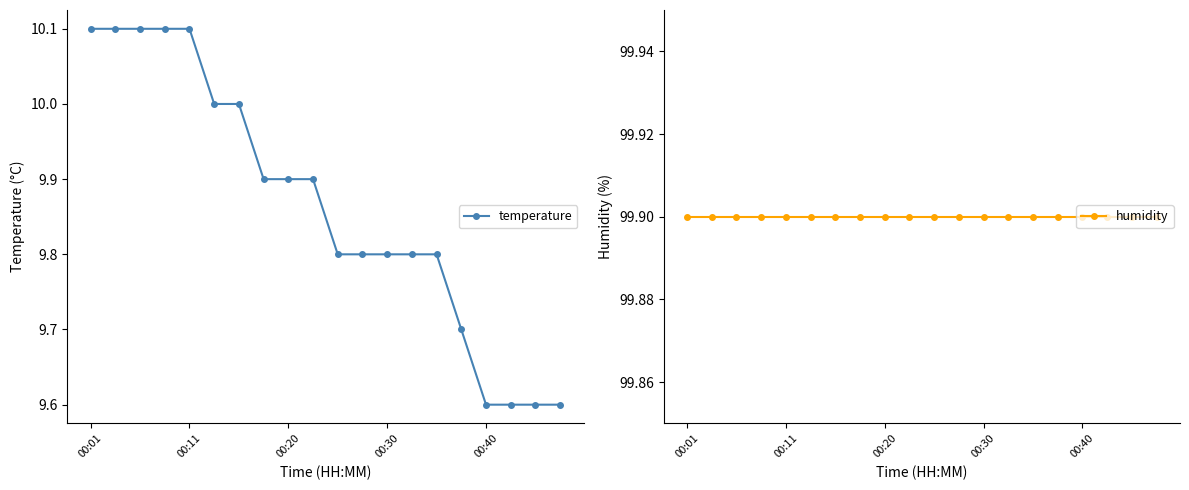

What is the minimum value for temperature?

9.6